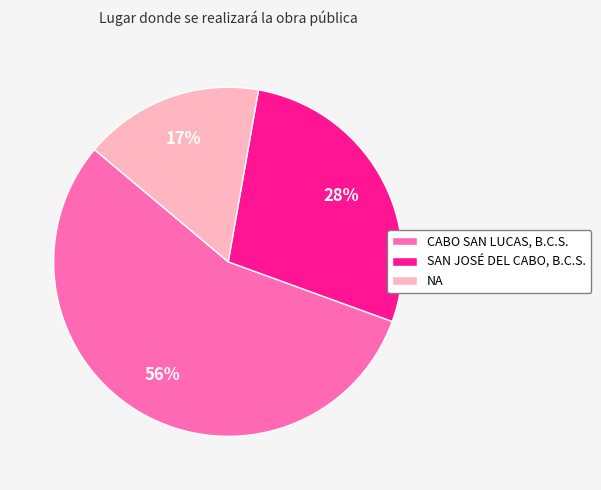

How many slices are in this pie chart?

3